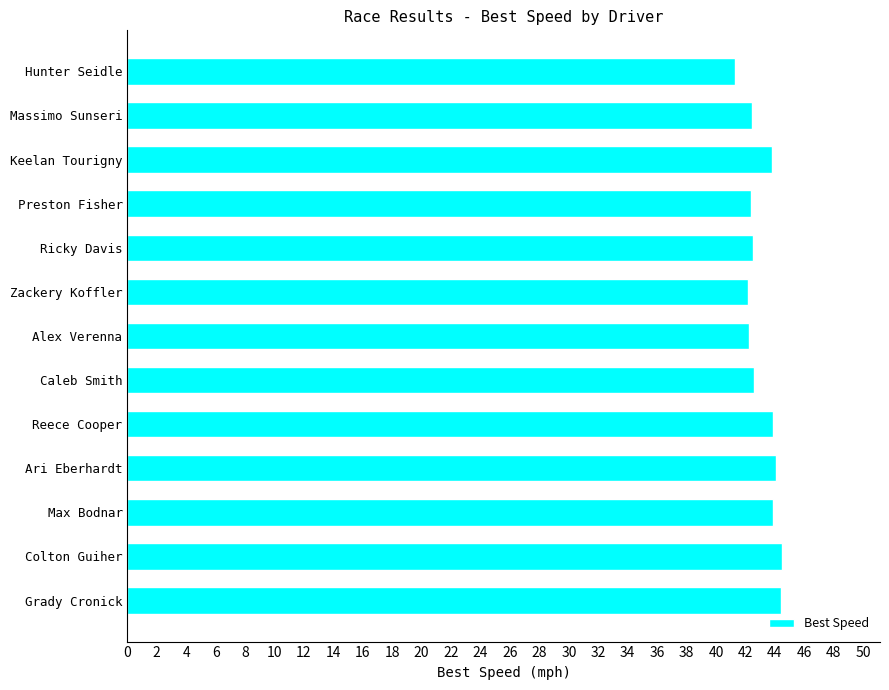

What value does the data have at Caleb Smith?

42.6